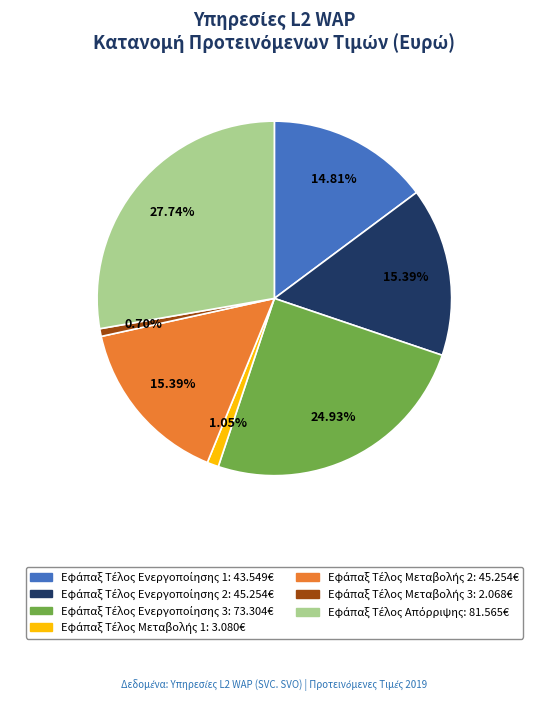

To the nearest percent, what is the difference between the largest and smallest slice percentages?

27%